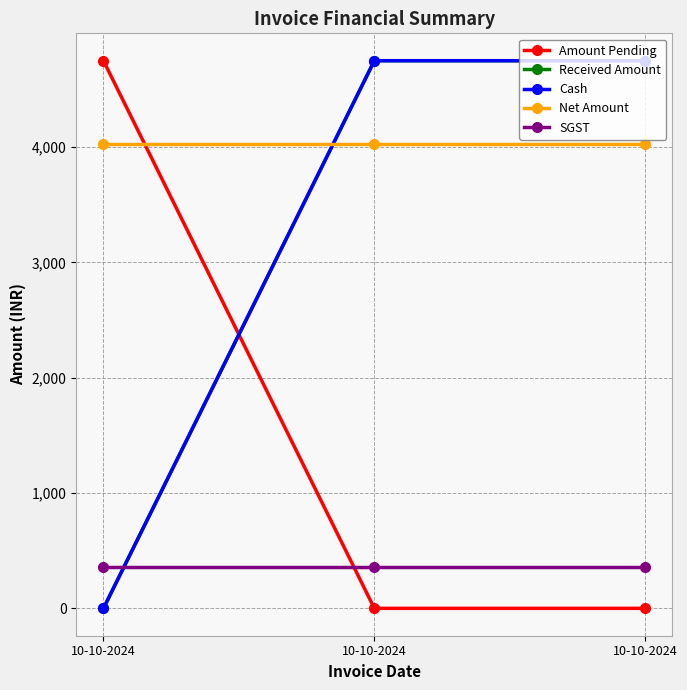

Does the chart have visible grid lines?

Yes